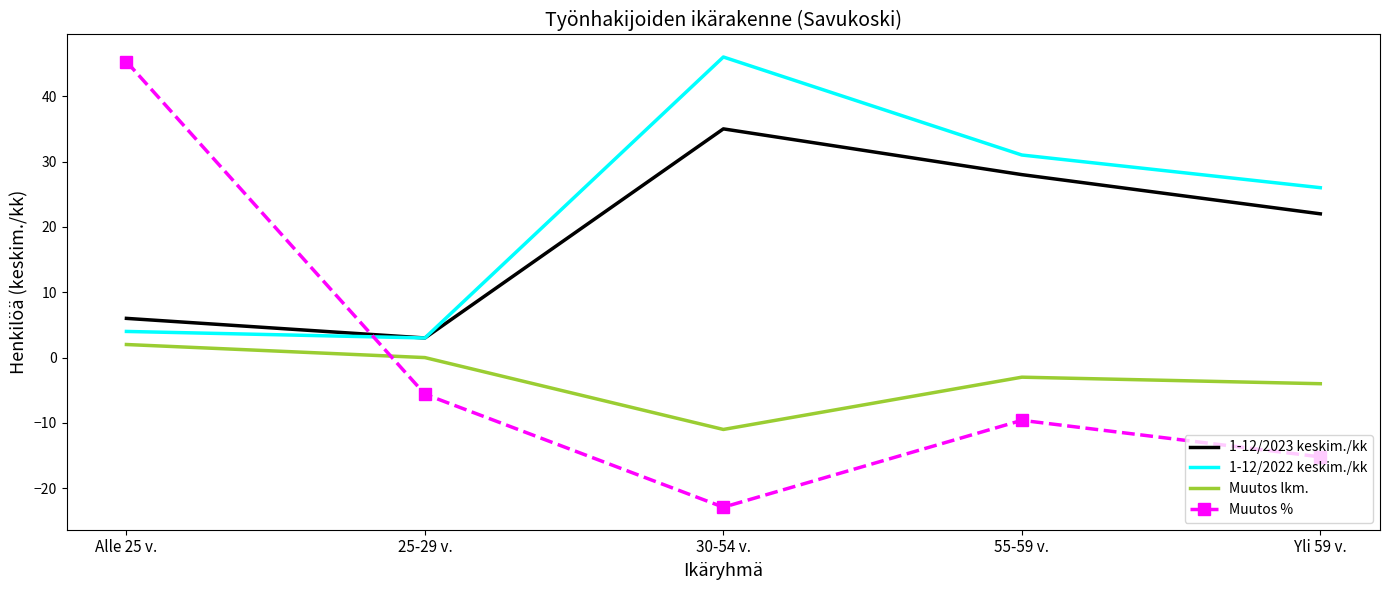

Reading left to right, transcribe all the data shown in this chart.

1-12/2023 keskim./kk: 6.0	3.0	35.0	28.0	22.0
1-12/2022 keskim./kk: 4.0	3.0	46.0	31.0	26.0
Muutos lkm.: 2.0	0.0	-11.0	-3.0	-4.0
Muutos %: 45.3	-5.6	-22.9	-9.6	-15.2